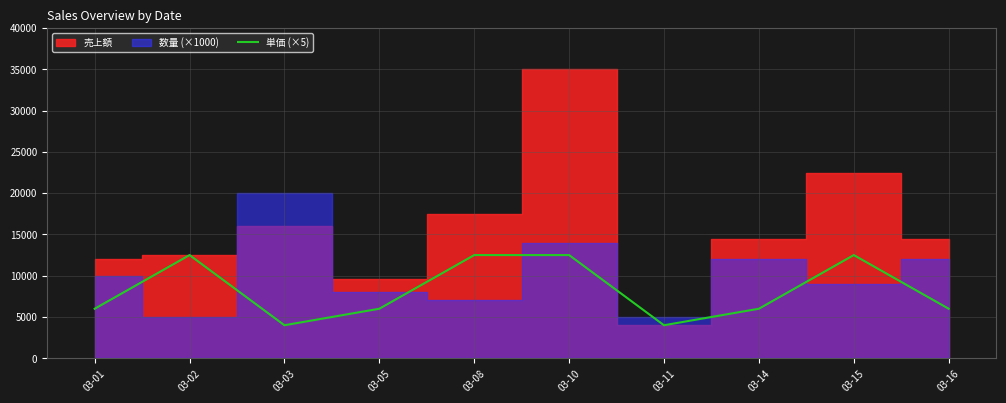

Where is the data nearest to the value 8250?

03-01